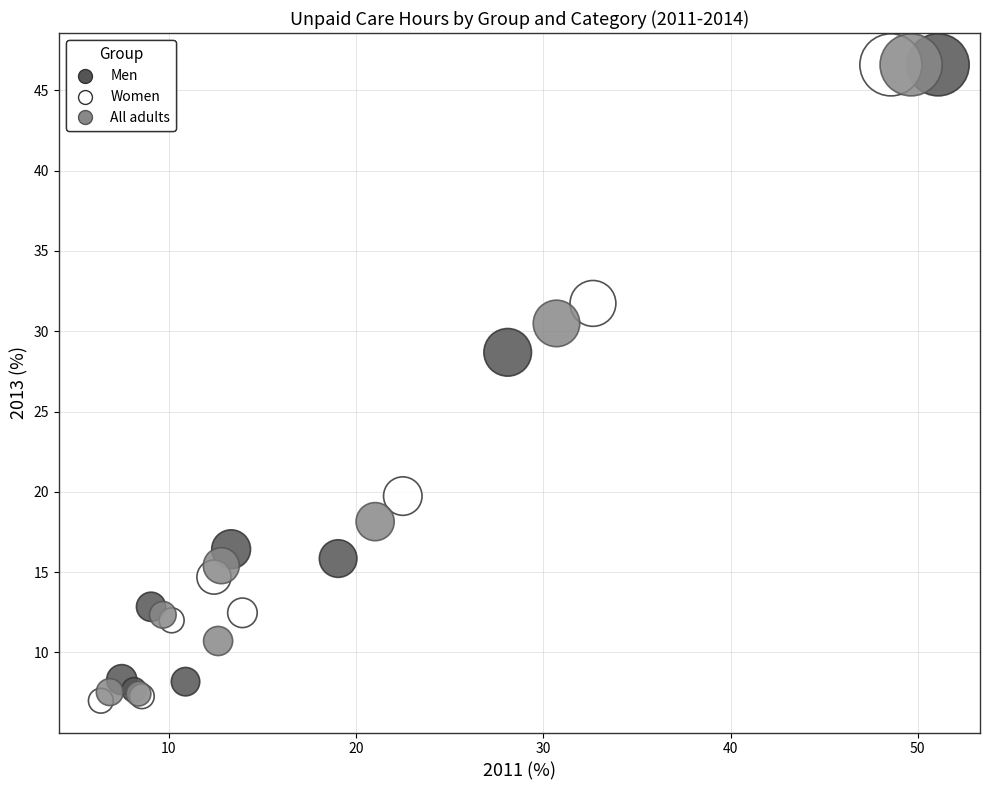

Which series contains the lowest Y value?

Women